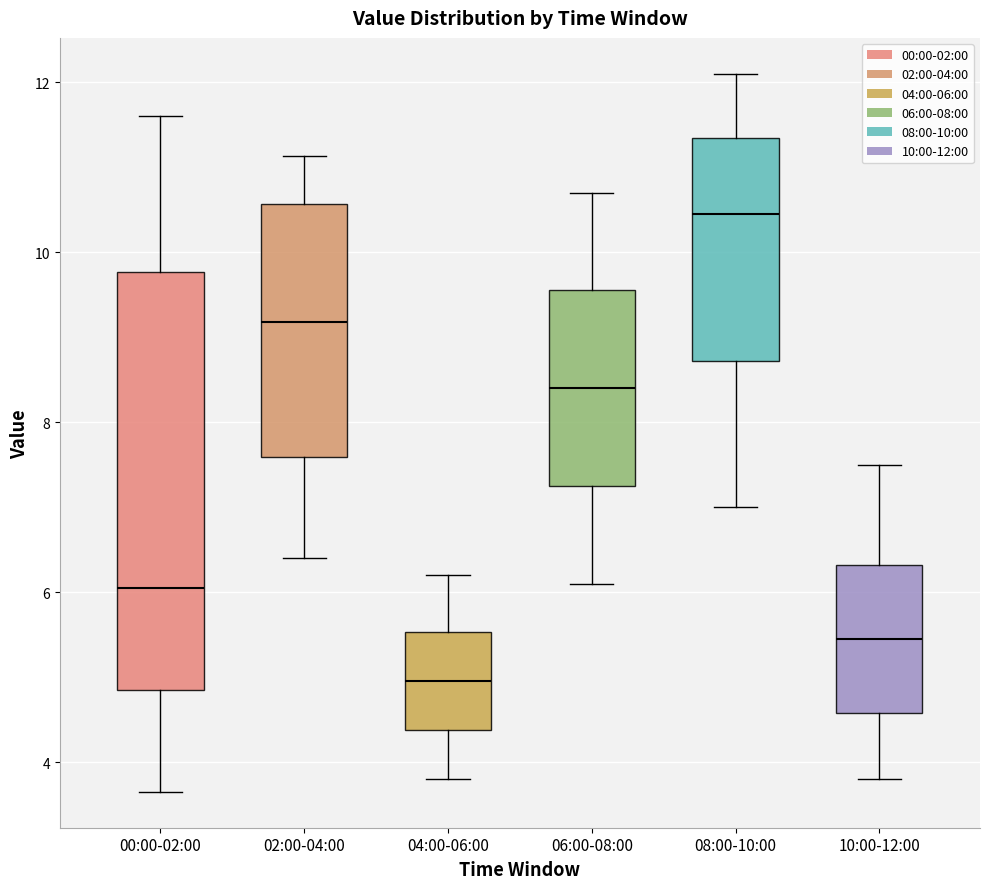

Which box's median line is the lowest?

04:00-06:00